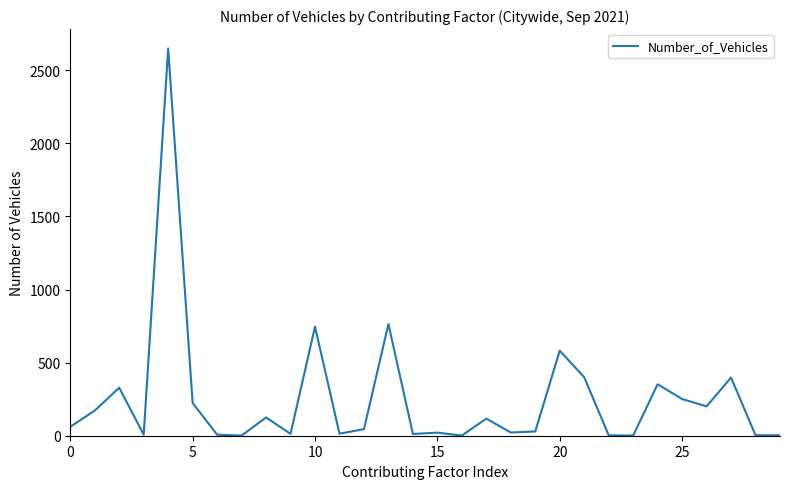

How many series are shown in this chart?

1